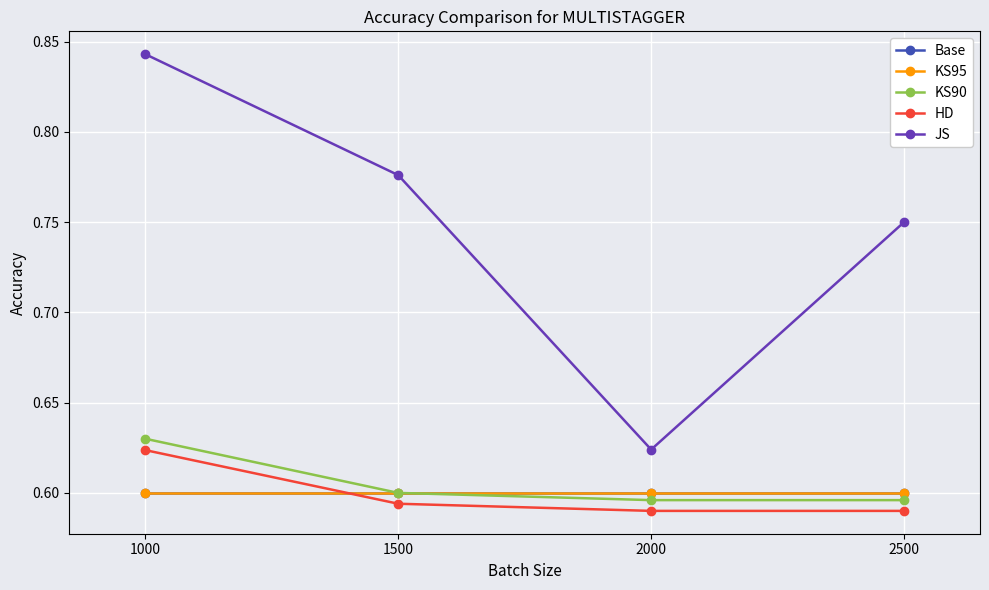

List the series in order of their peak value, lowest first.

Base, KS95, HD, KS90, JS